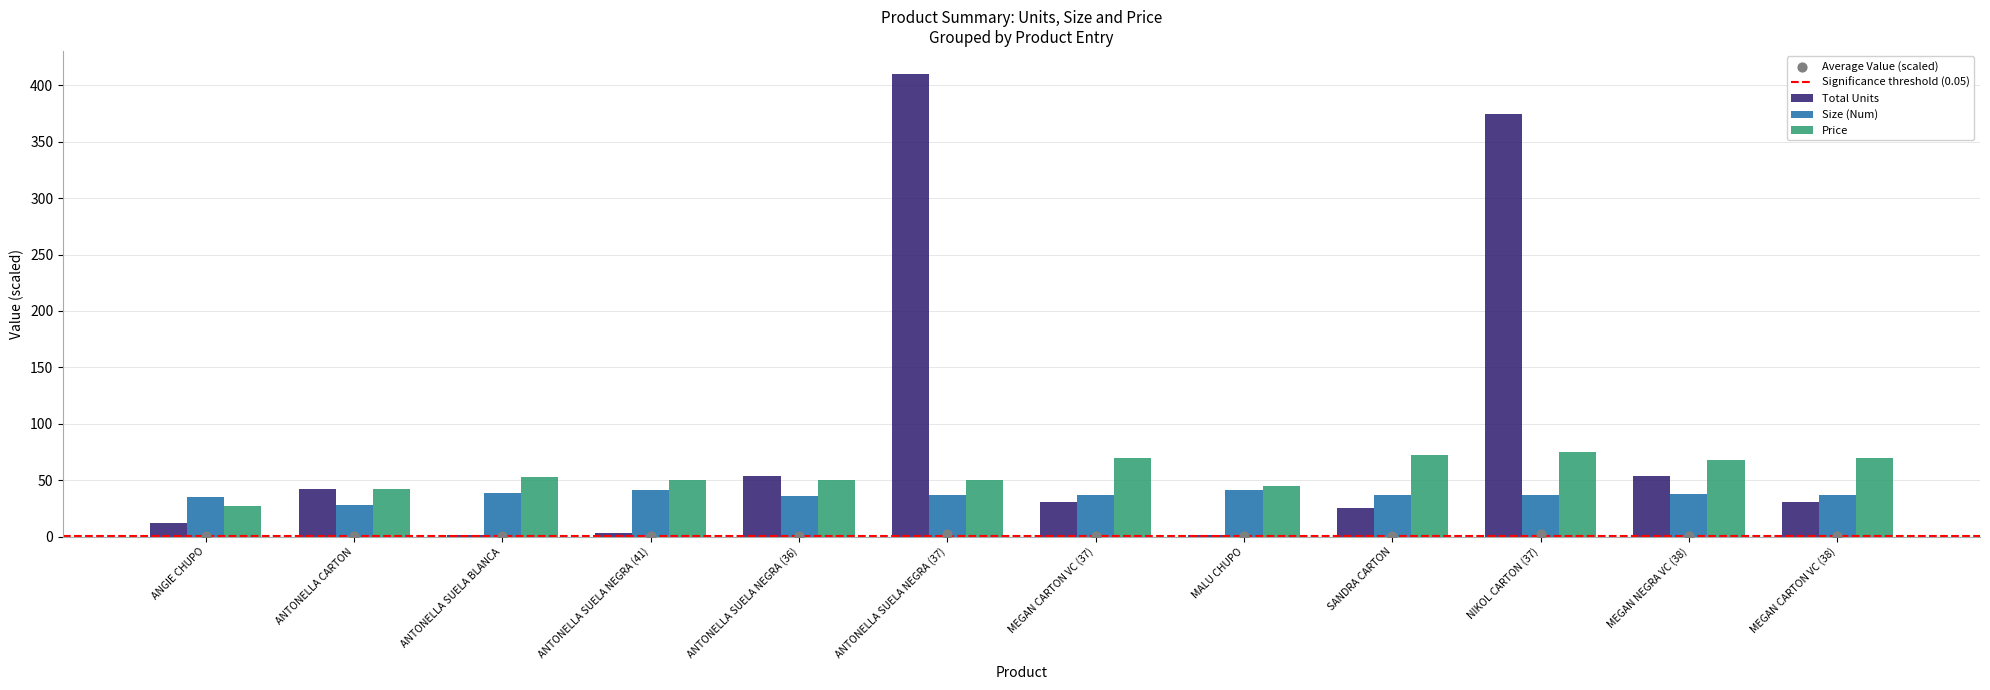

What are all the series names shown in the legend?

Total Units, Size (Num), Price